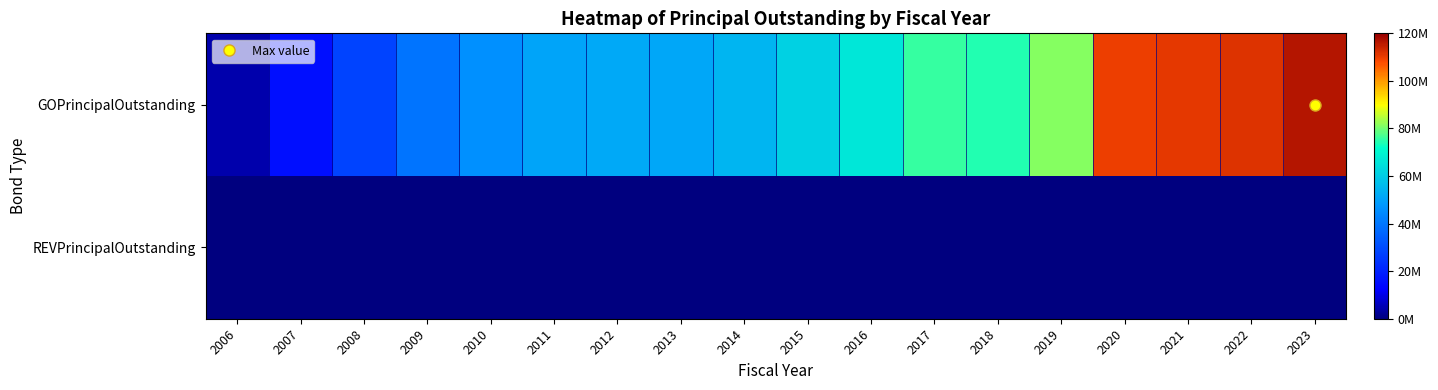

Reading left to right, extract all data points from this chart.

GOPrincipalOutstanding: 2006=4400000	2007=15520000	2008=27900000	2009=39765000	2010=46050000	2011=50775000	2012=52015000	2013=51265000	2014=54670000	2015=61115000	2016=66205000	2017=75695000	2018=74100000	2019=81115000	2020=109795000	2021=110725000	2022=111790000	2023=116540000
REVPrincipalOutstanding: 2006=0	2007=0	2008=0	2009=0	2010=0	2011=0	2012=0	2013=0	2014=0	2015=0	2016=0	2017=0	2018=0	2019=0	2020=0	2021=0	2022=0	2023=0